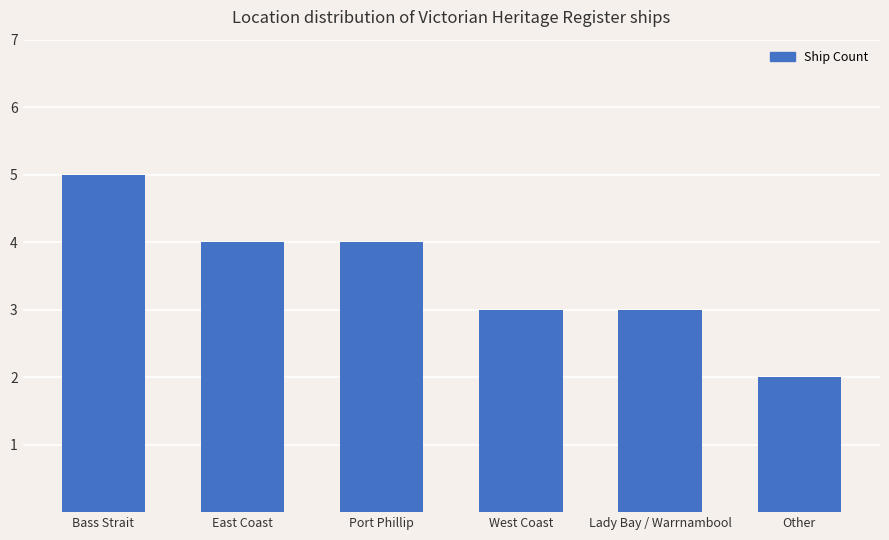

What value does the data have at East Coast?

4